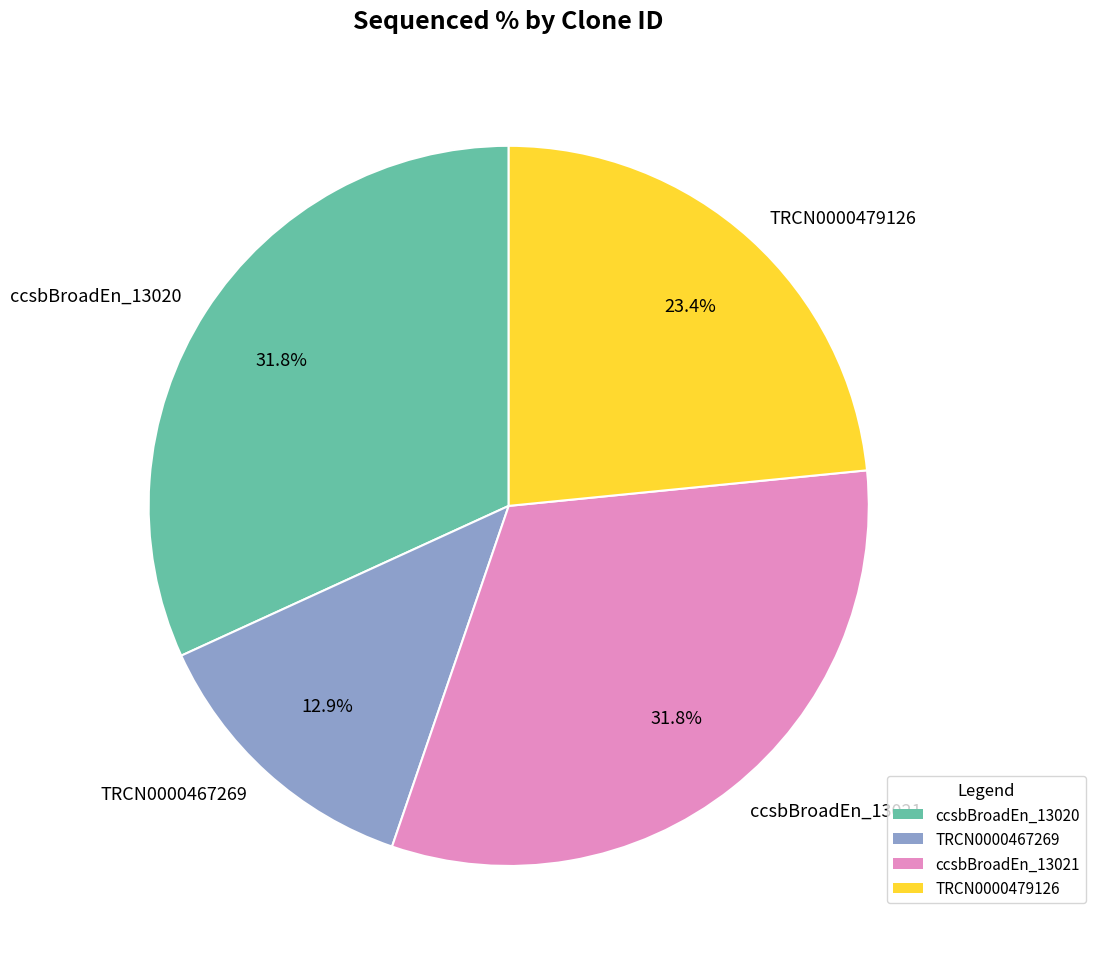

Which category has the smallest portion of the pie?

TRCN0000467269